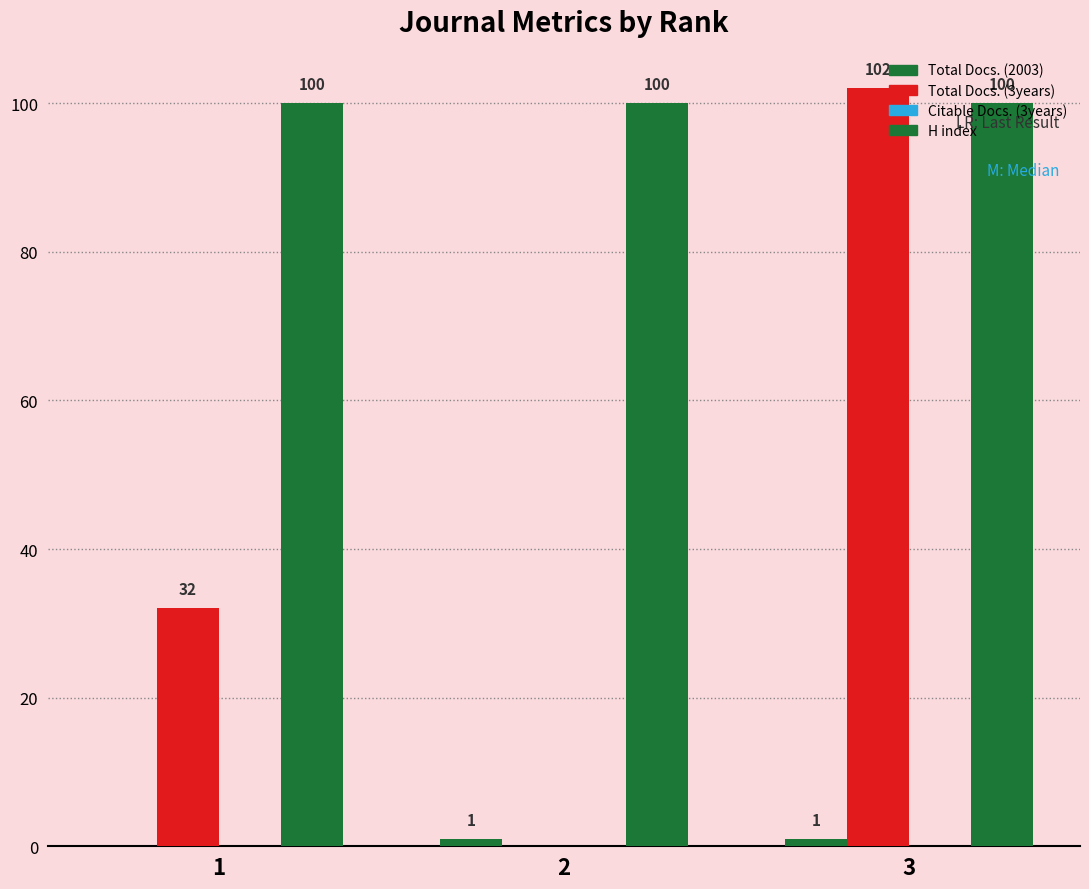

How many groups of bars are there?

3